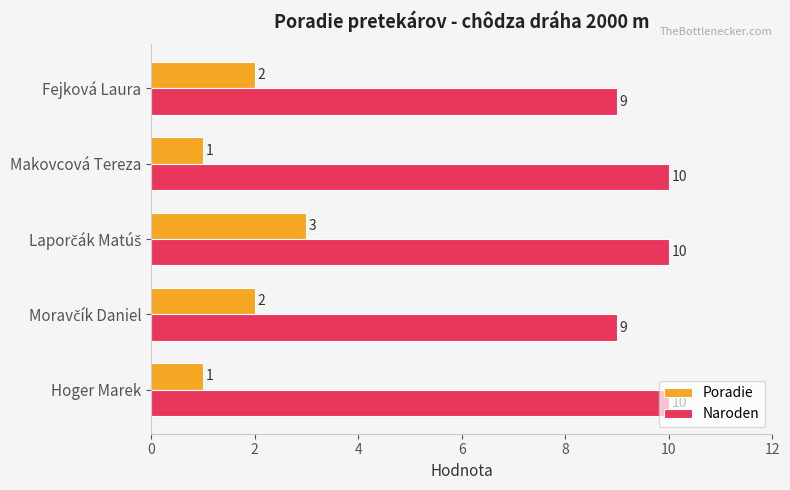

What is the maximum value for Poradie?

3